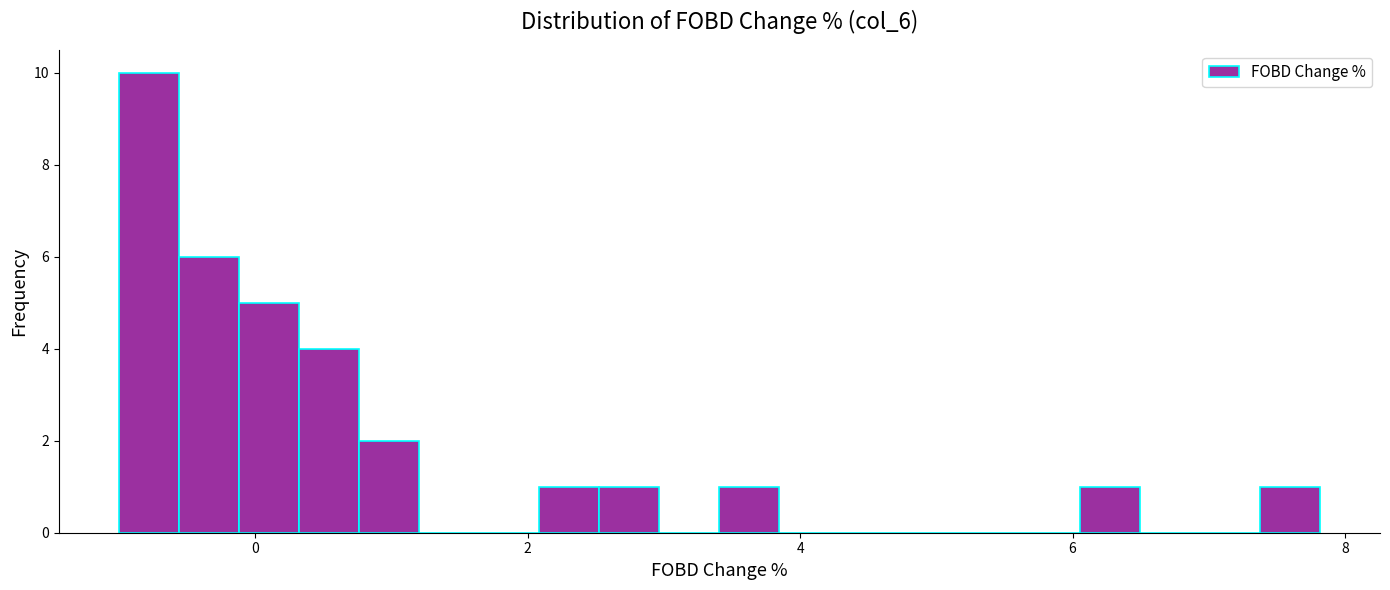

Around what value on the x-axis is the tallest bar? Give the approximate position of its centre, as read against the axis.

-0.8